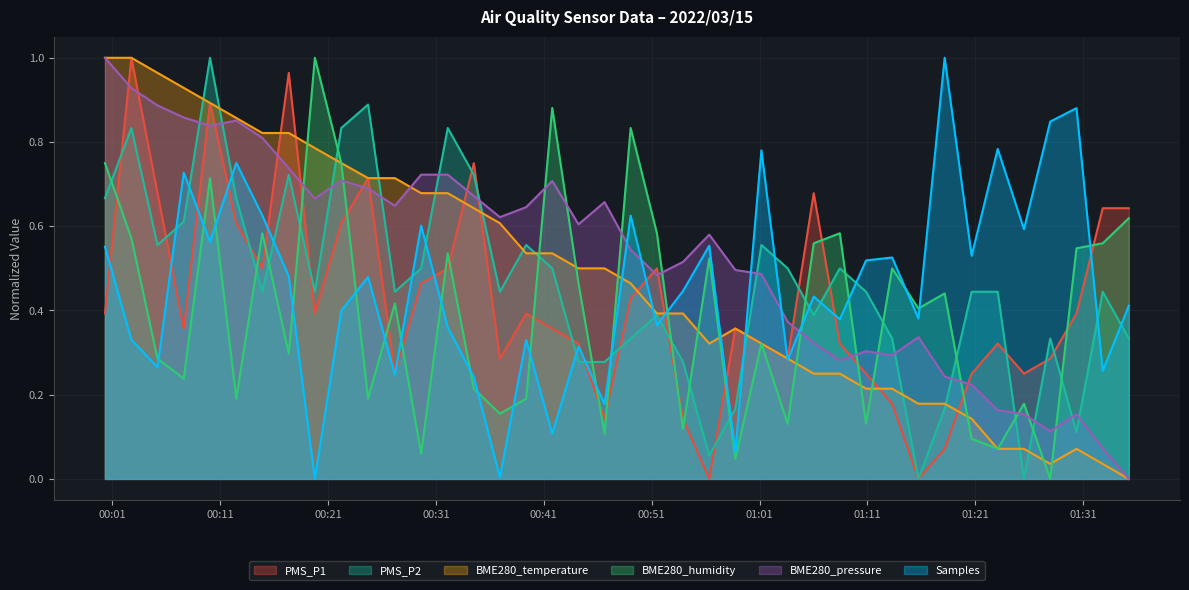

True or false: BME280_humidity and Samples intersect in this chart.

True